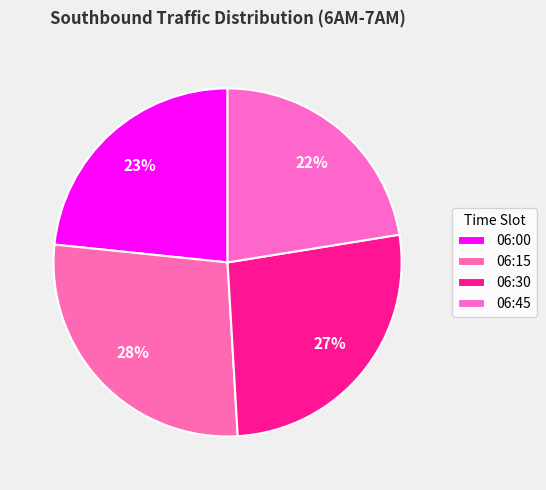

Between 06:15 and 06:30, which is larger?

06:15